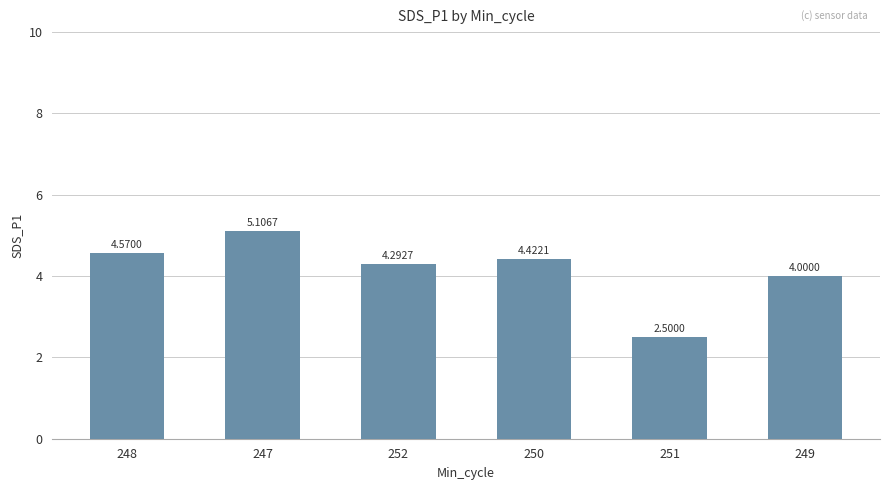

Approximately how many times larger is the value at 251 compared to 250?

0.6